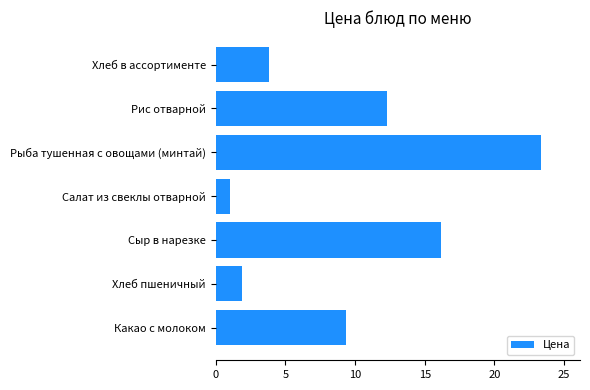

List the labels in order of value, largest first.

Рыба тушенная с овощами (минтай), Сыр в нарезке, Рис отварной, Какао с молоком, Хлеб в ассортименте, Хлеб пшеничный, Салат из свеклы отварной